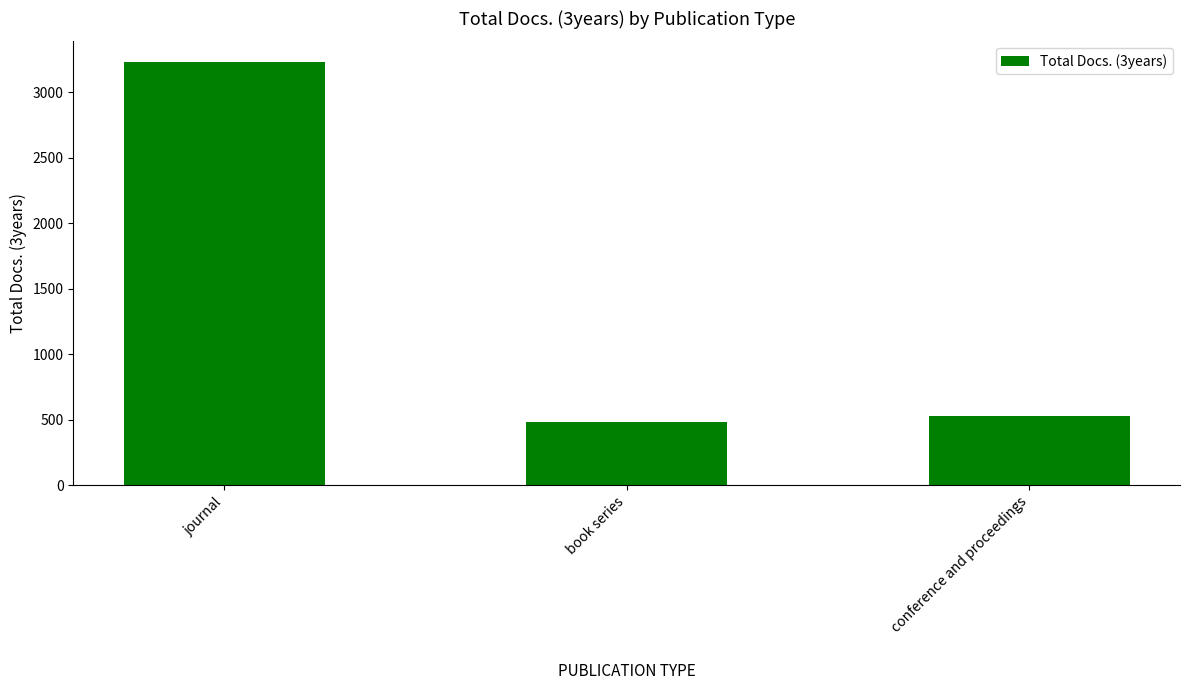

What is the difference between the values at book series and journal?

2743